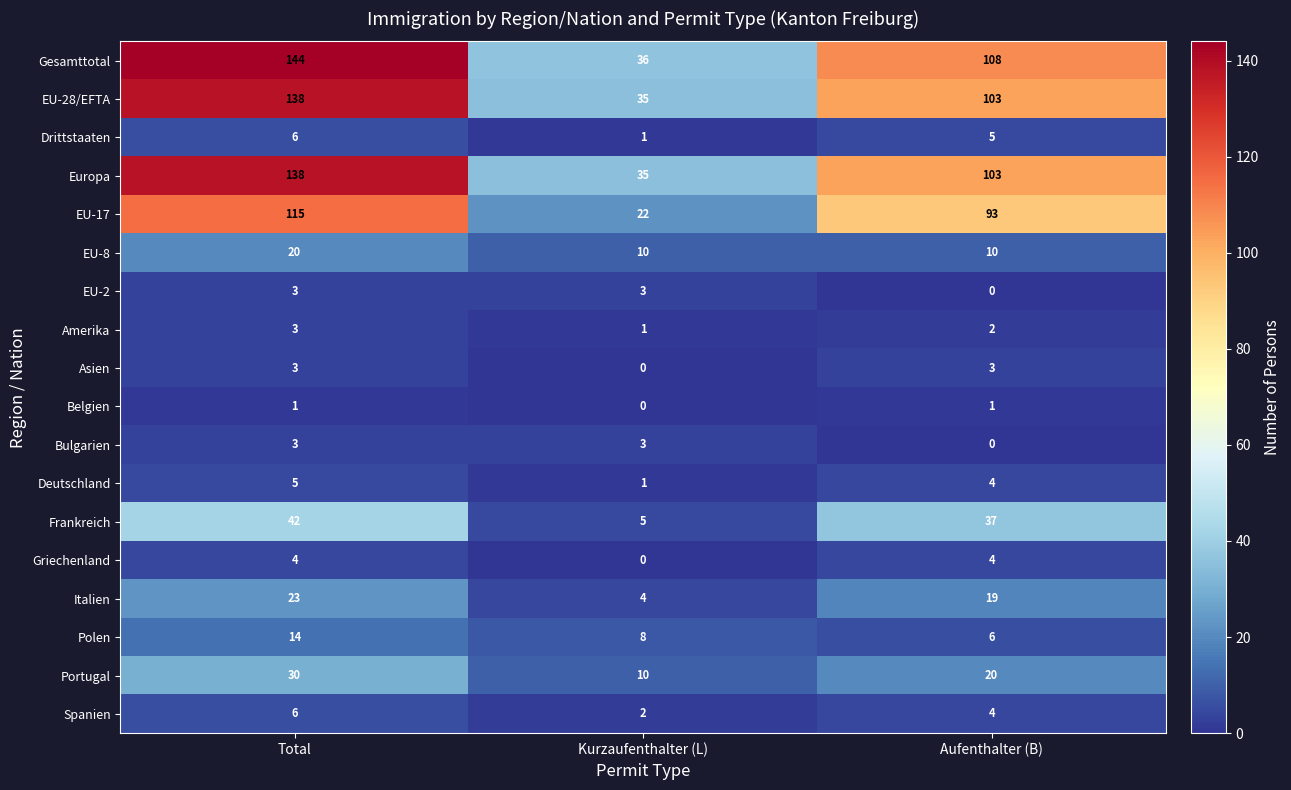

True or false: EU-17 has a value of 46 at Total.

False